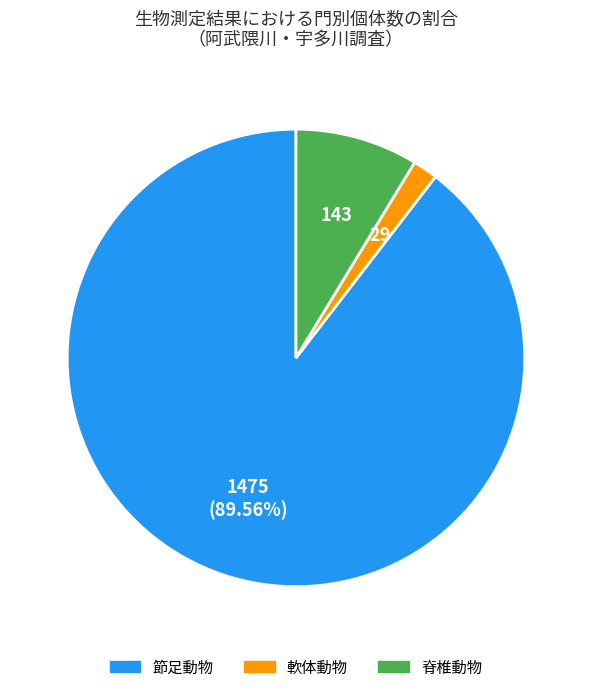

Is there any slice that represents more than half of the pie?

Yes